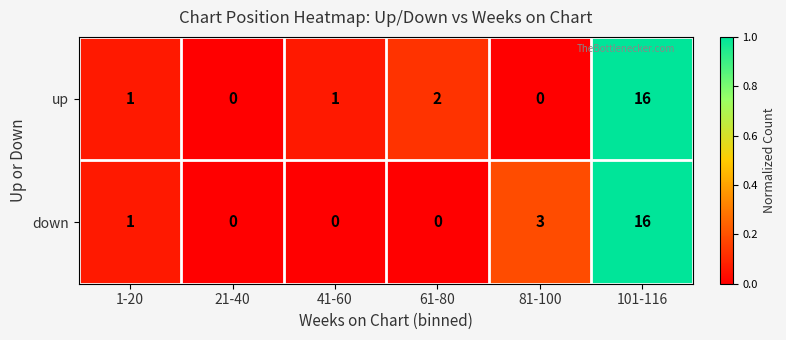

The up series shows 0 at 21-40. True or false?

True